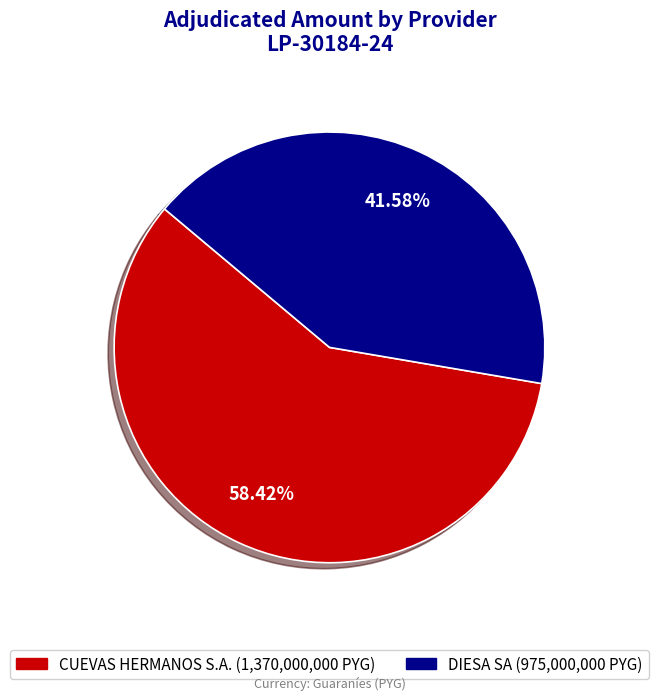

Is it true that CUEVAS HERMANOS S.A. is 72% of the pie?

False